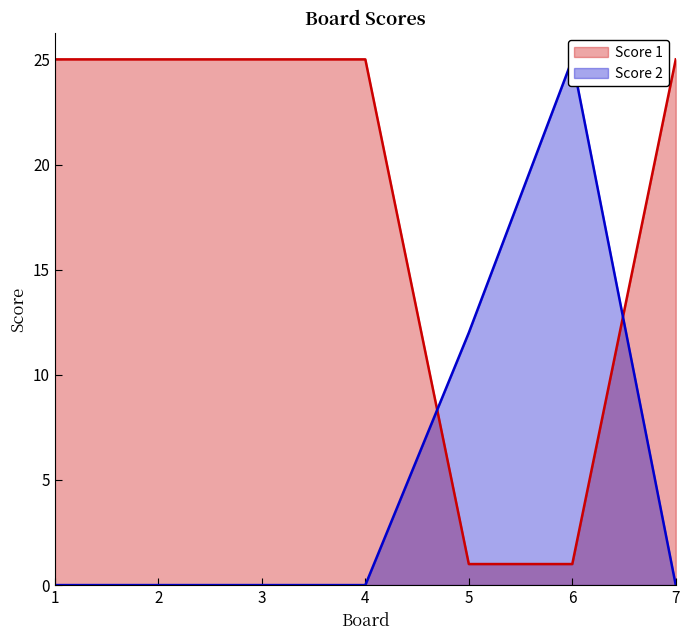

How many categories are shown in the chart?

7